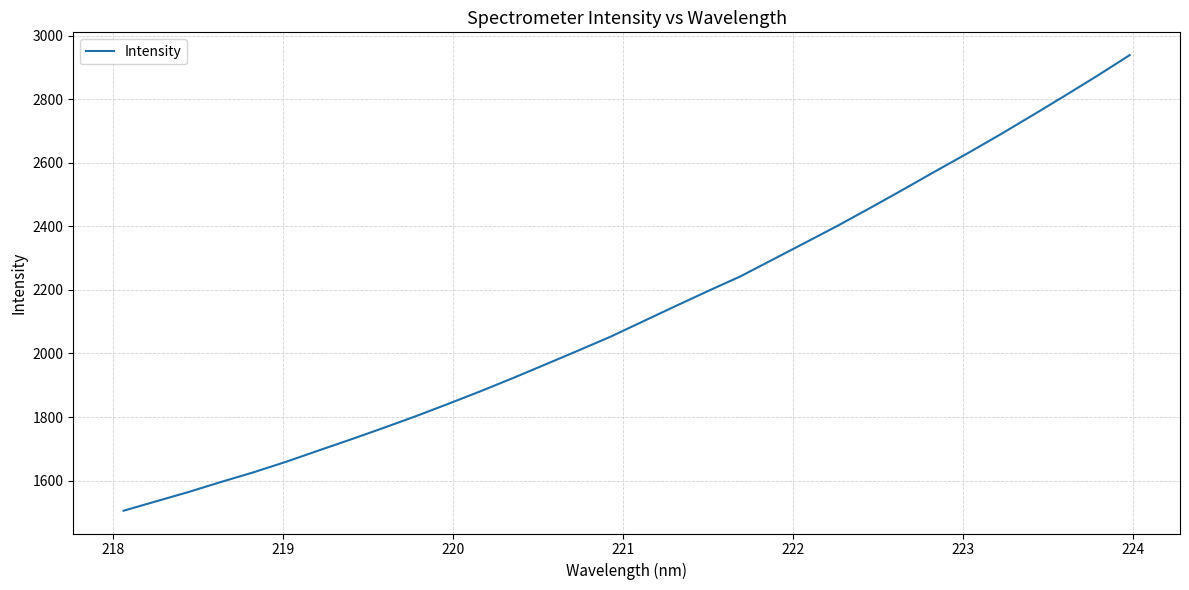

What is the difference between the maximum and minimum values?

1434.4